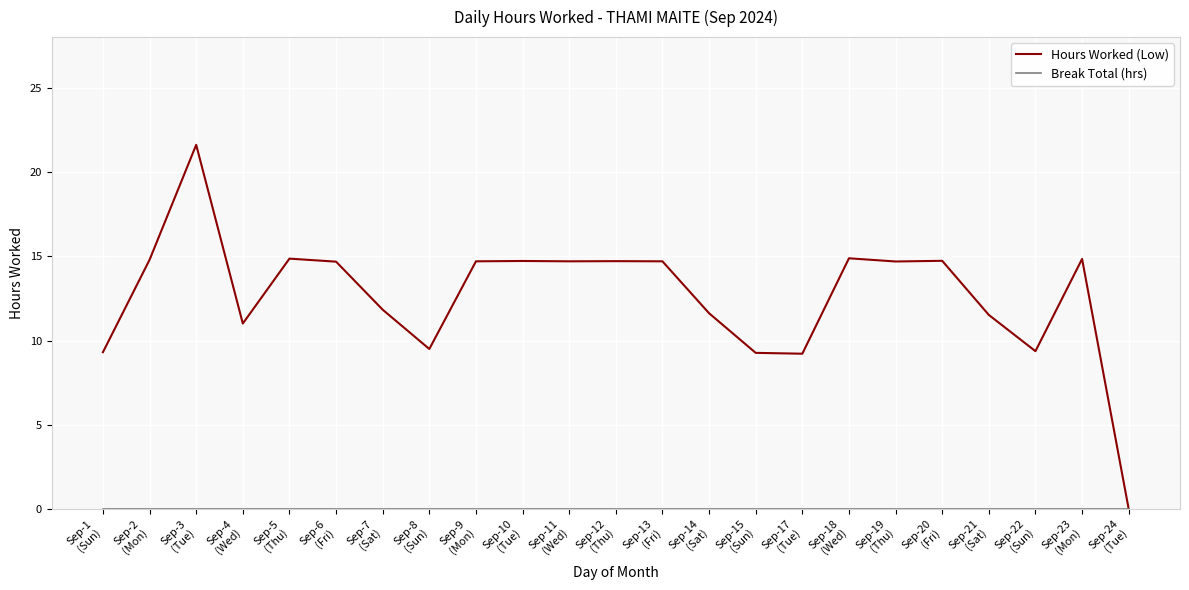

Is it true that Hours Worked (Low) equals 21.3 at Sep-13
(Fri)?

False